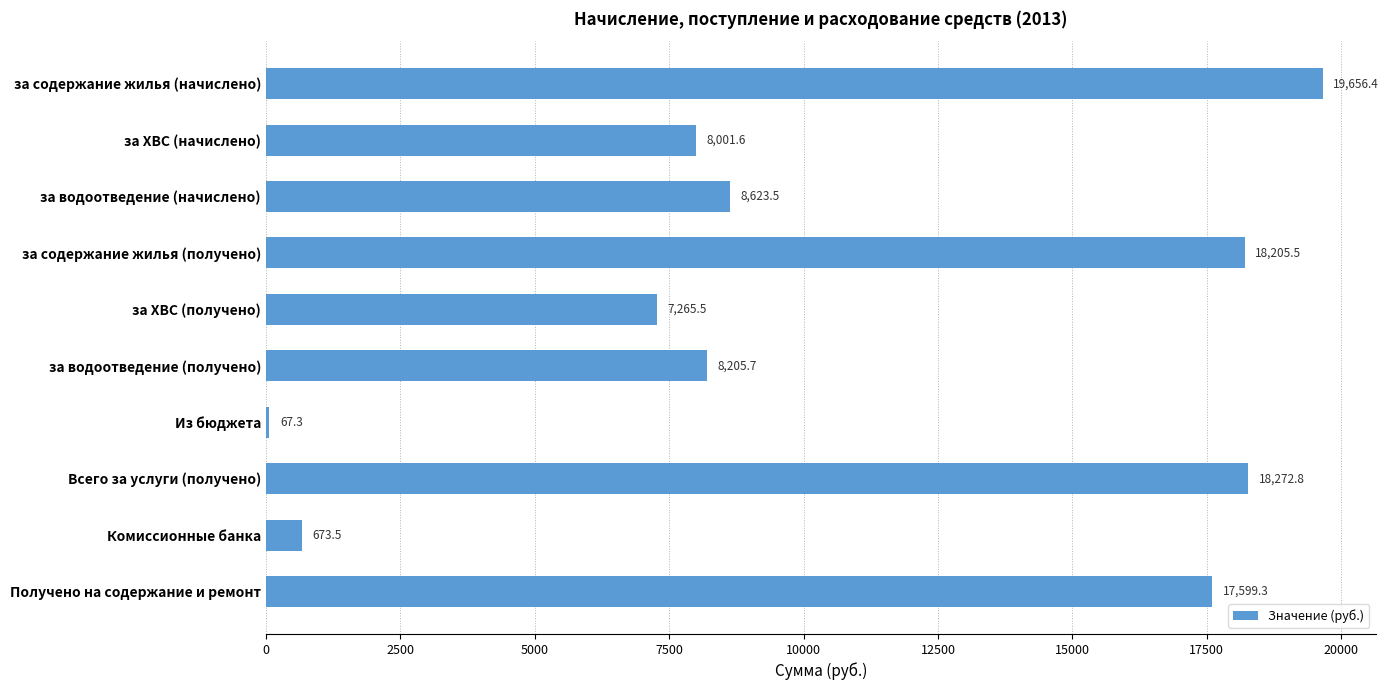

How many data points does each series have?

10